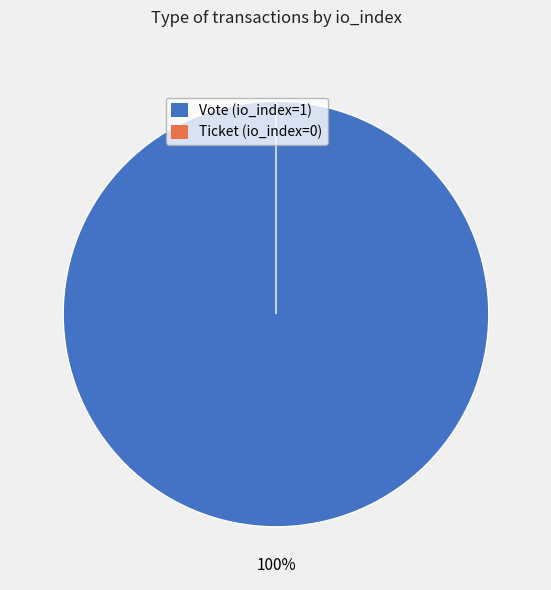

What is the largest slice in the pie chart?

Vote (io_index=1)